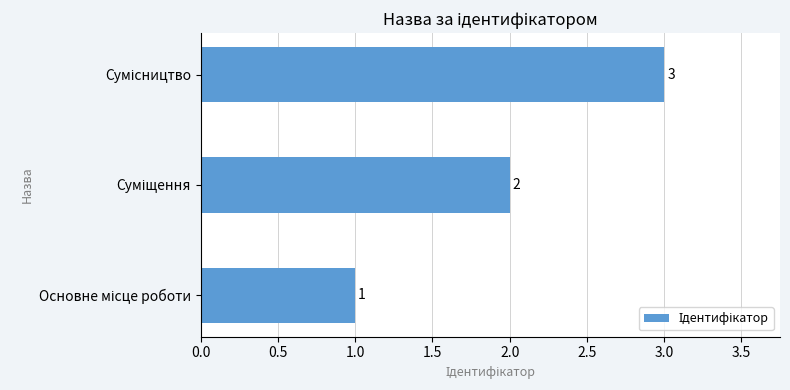

Count the values in the range 1 to 3.

3